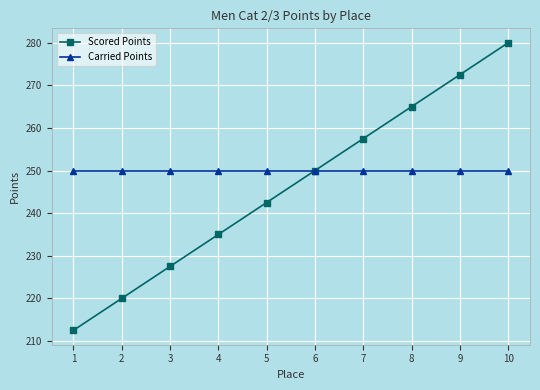

Does the chart display data point markers on the line(s)?

Yes